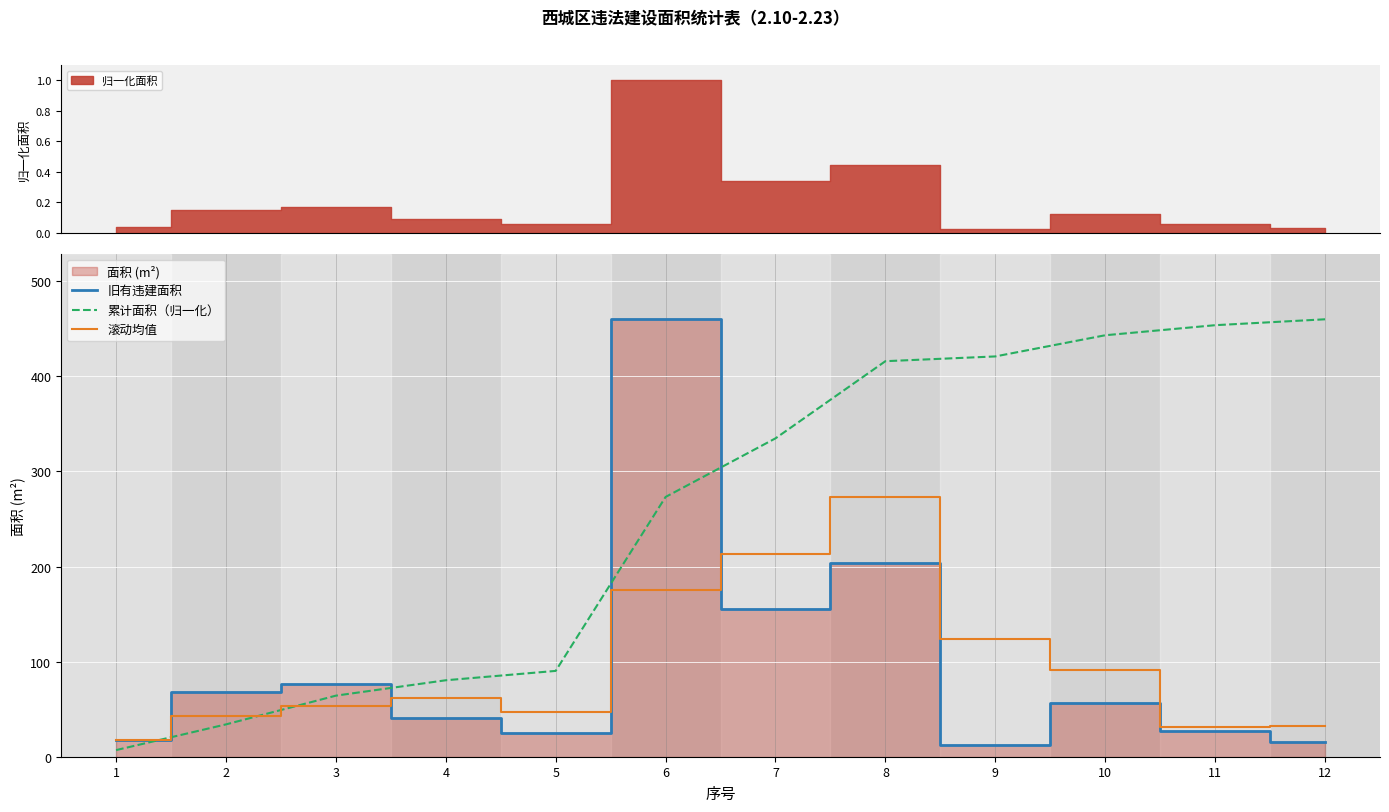

Which series ends up on top after the final intersection of 累计面积（归一化） and 滚动均值?

累计面积（归一化）